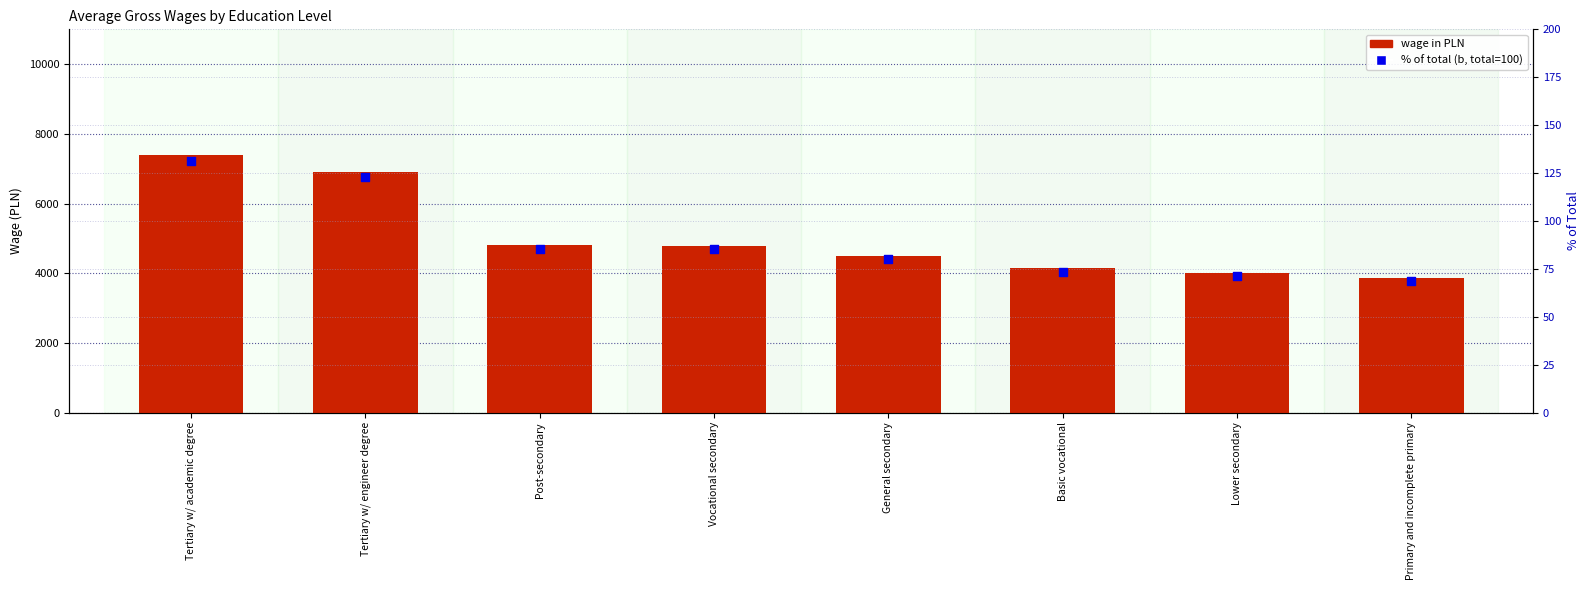

Is the value of wage (PLN) at Basic vocational greater than the value of % of total at Basic vocational?

Yes